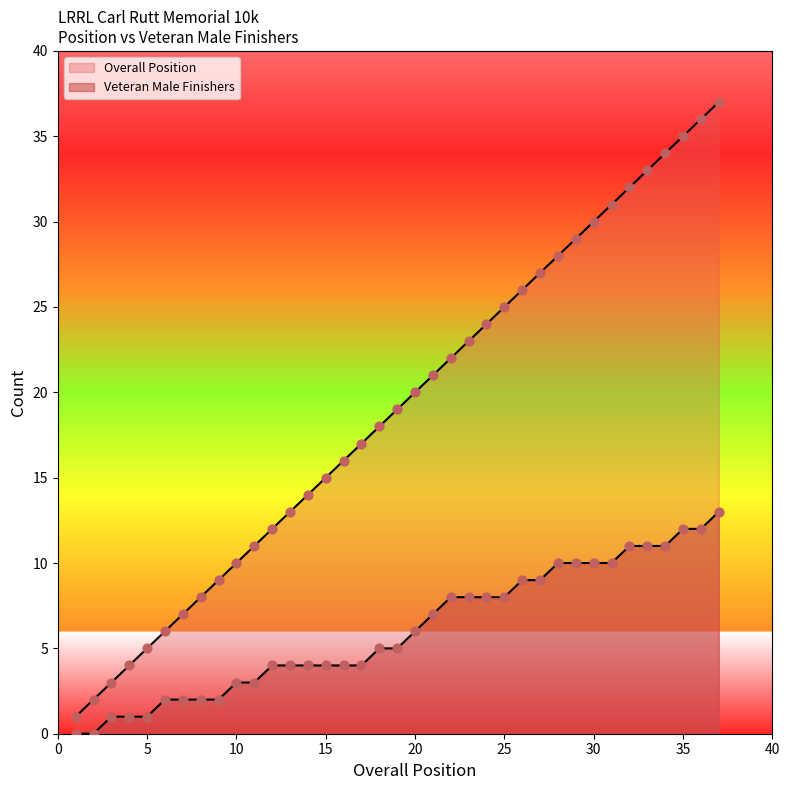

What is the ratio of the value at 1 to the value at 11?

0.1